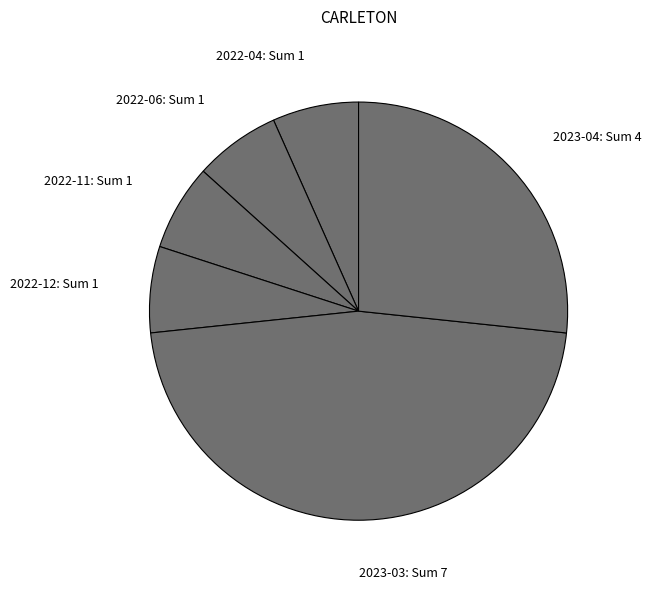

The 2022-06: Sum 1 slice represents 1% of the pie. True or false?

False